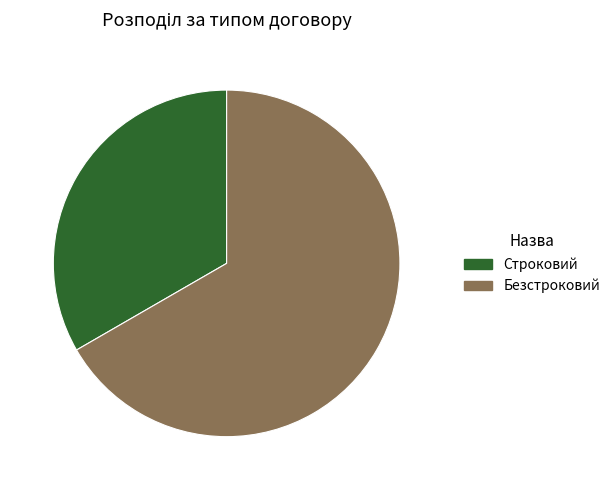

Between Строковий and Безстроковий, which is larger?

Безстроковий